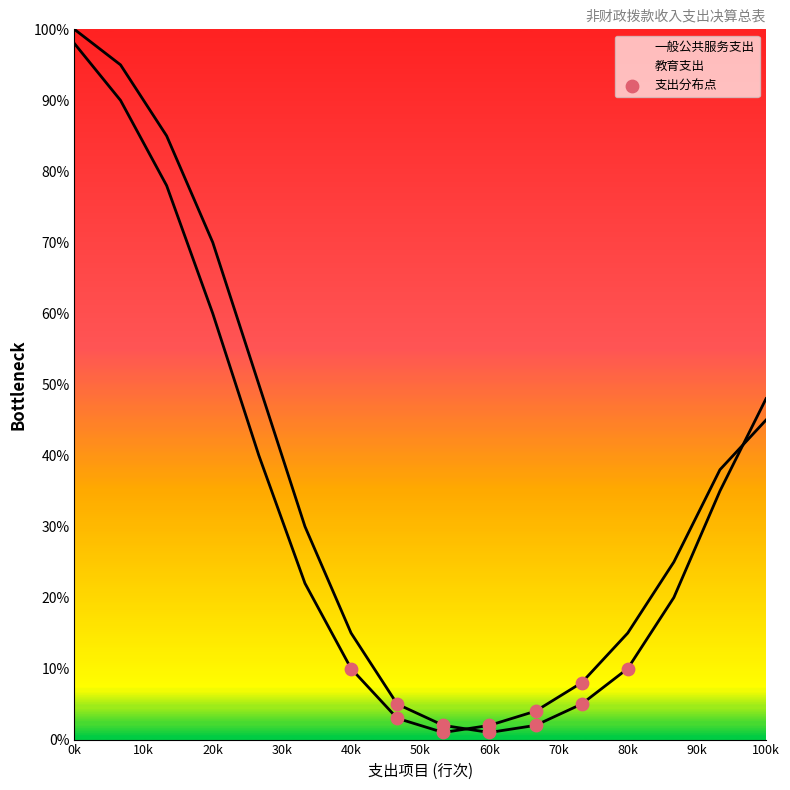

Between 10k and 0k, which is larger?

0k